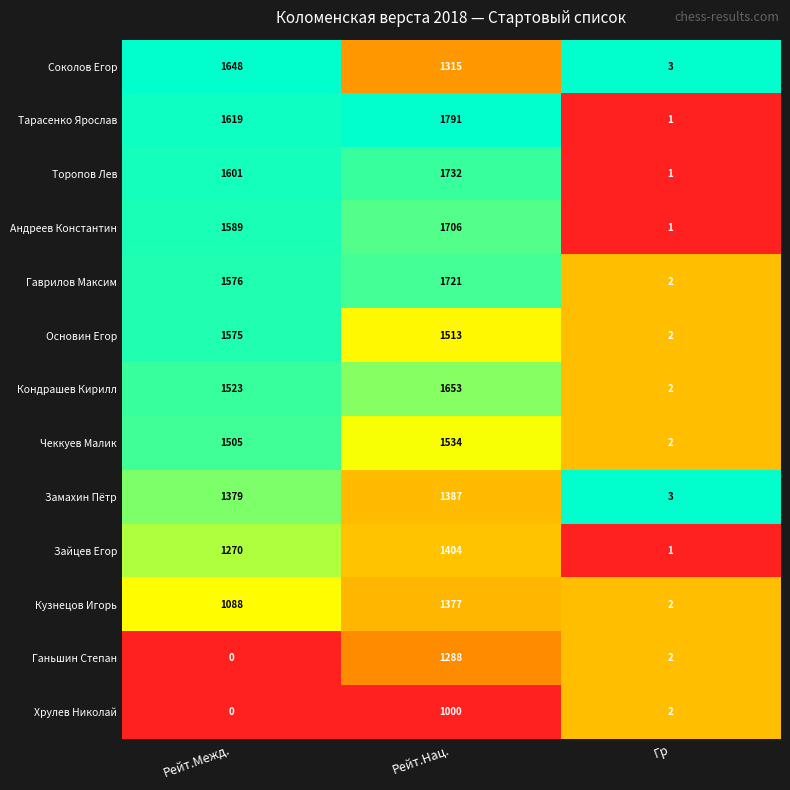

Which category has the highest value in the Андреев Константин series?

Рейт.Нац.